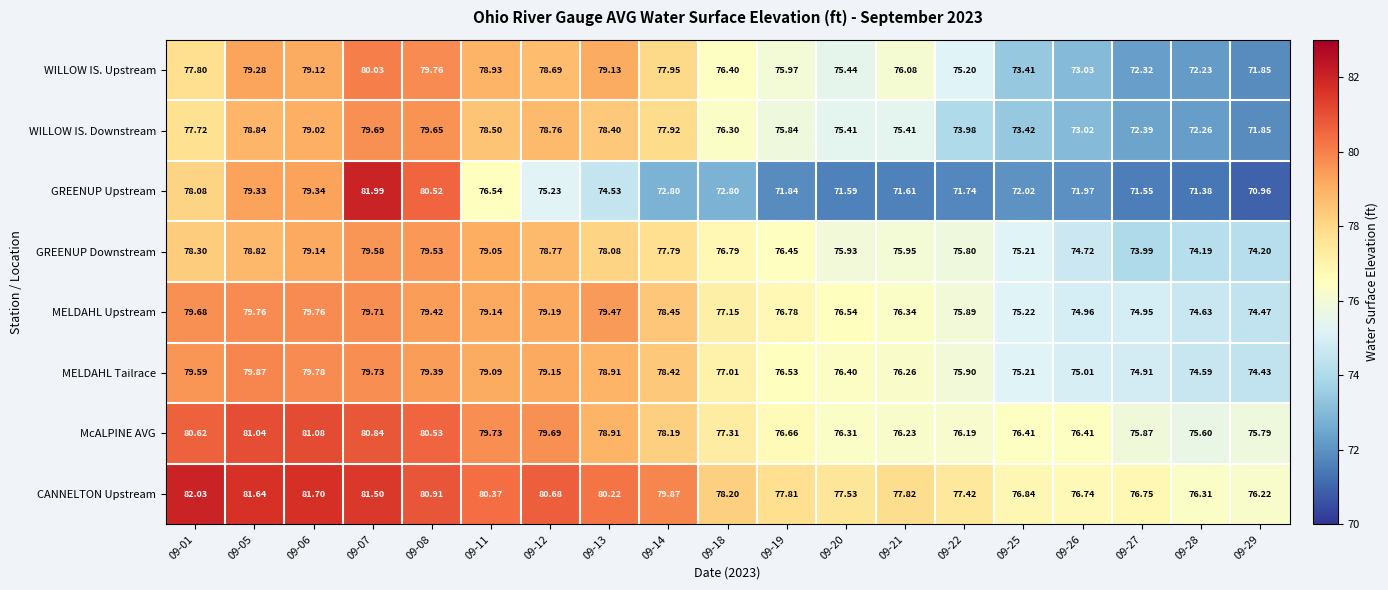

Rank the series by their maximum value, from highest to lowest.

CANNELTON Upstream, GREENUP Upstream, McALPINE AVG, WILLOW IS. Upstream, MELDAHL Tailrace, MELDAHL Upstream, WILLOW IS. Downstream, GREENUP Downstream